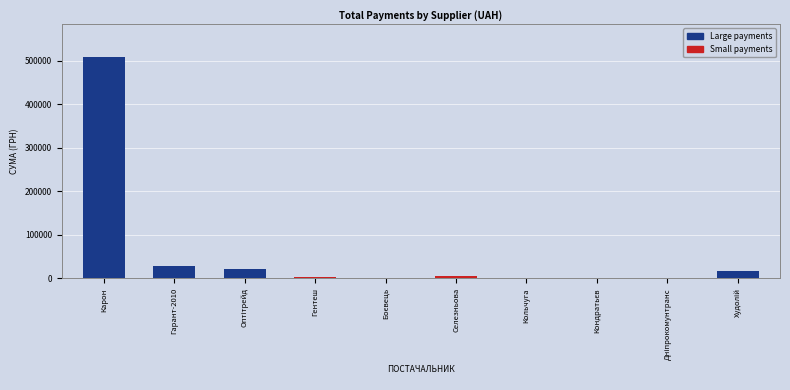

What is the sum of all values?

590636.1